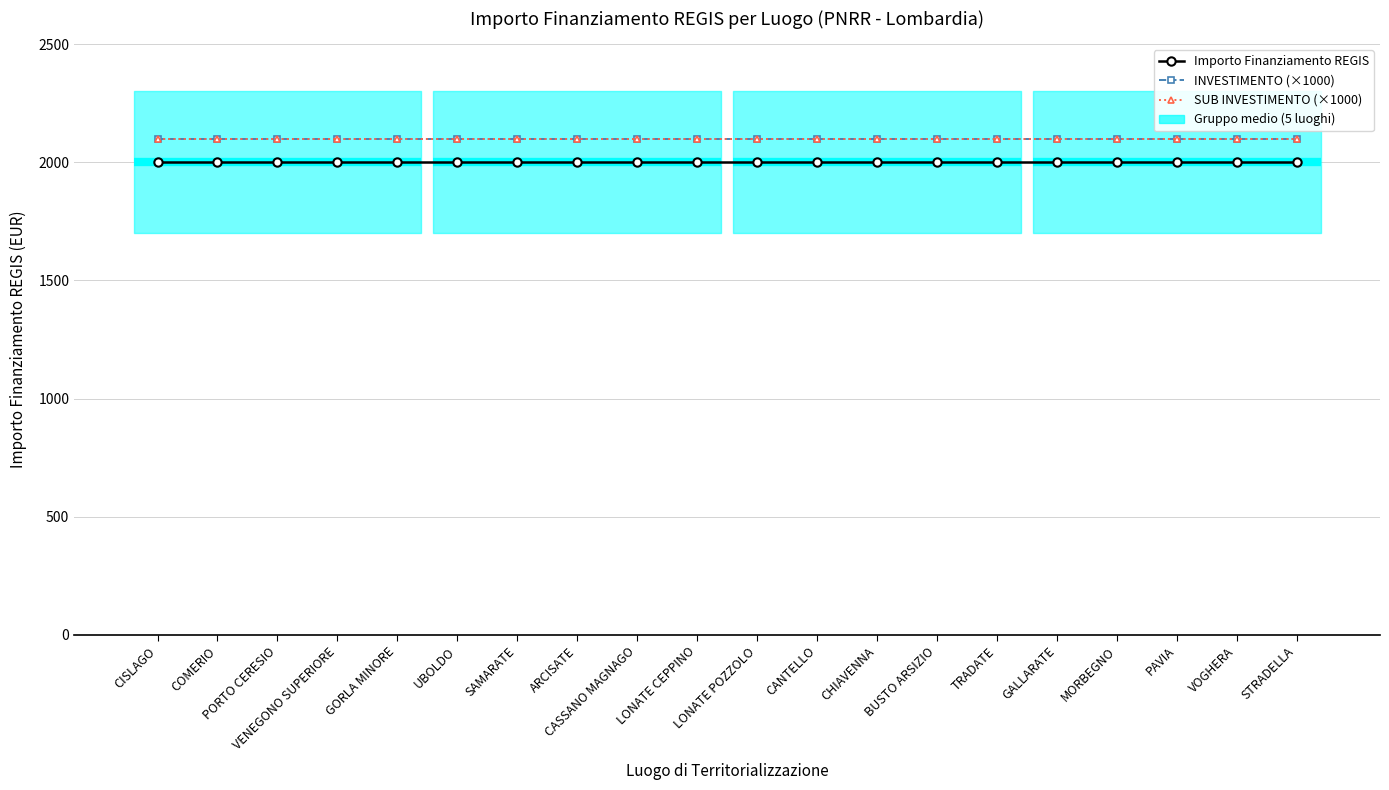

At which label does SUB INVESTIMENTO (×1000) reach its peak?

CISLAGO